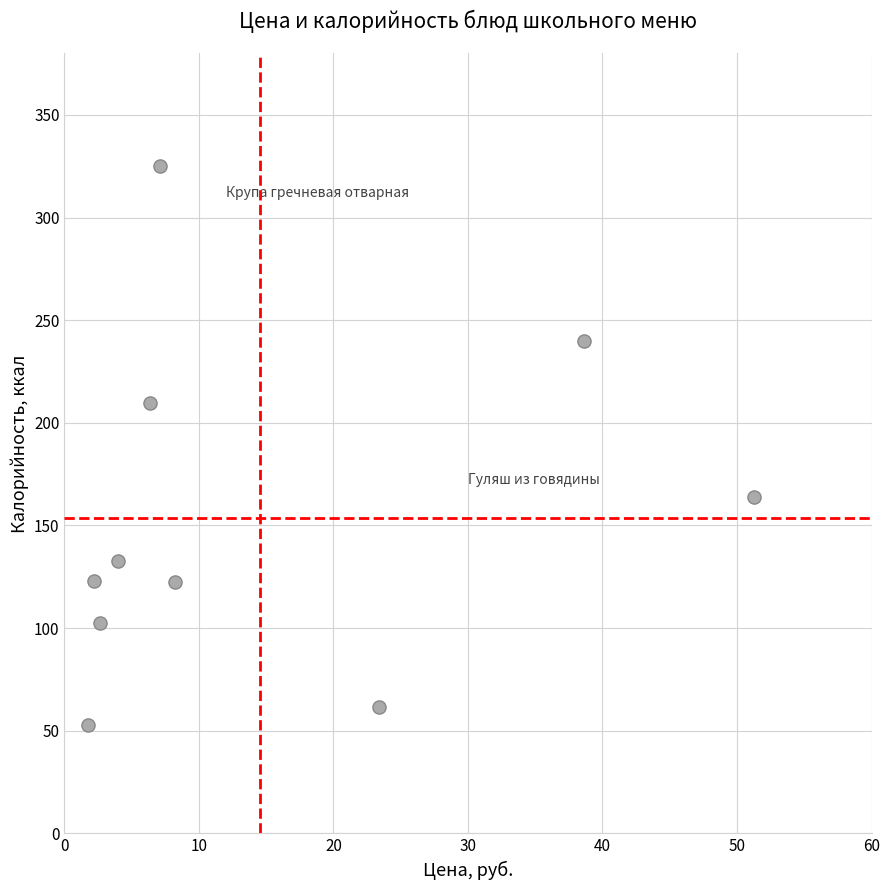

What is the average X value?

14.6